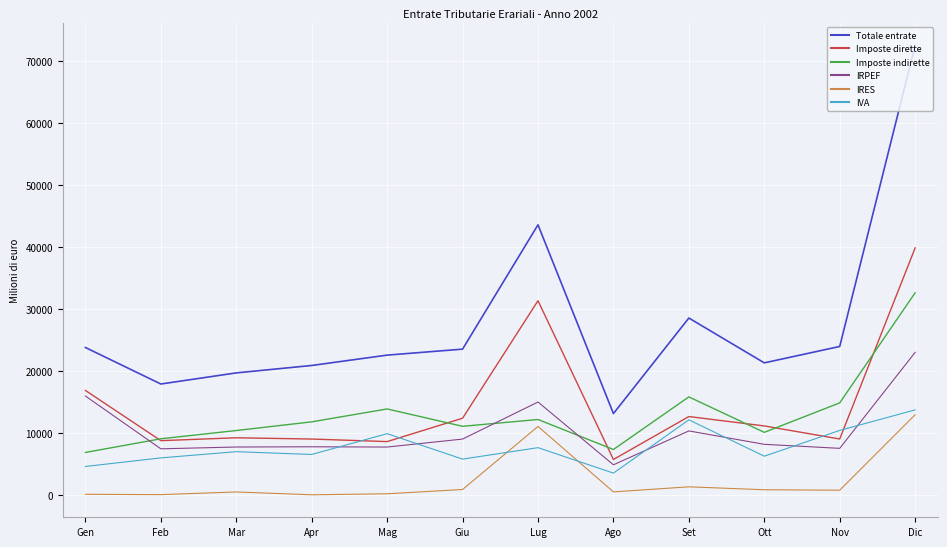

What is the smallest value displayed?

99